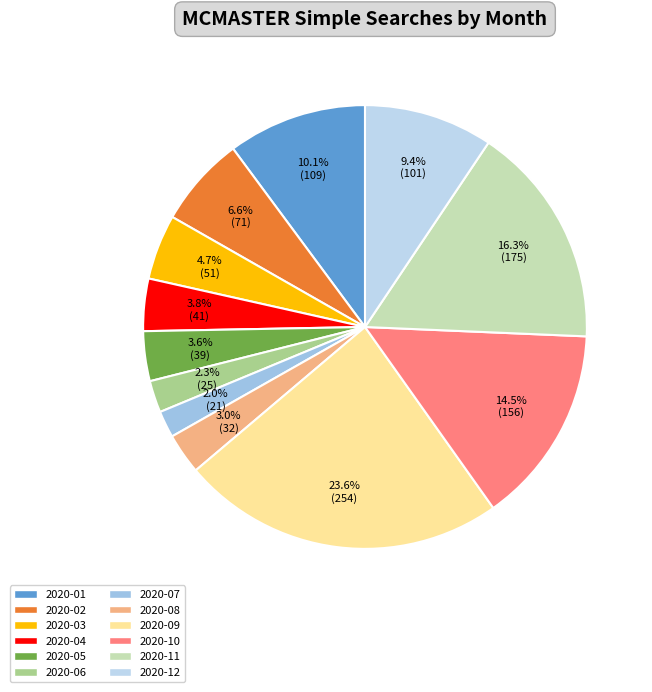

Combined, do 2020-05 and 2020-11 account for over 50%?

No